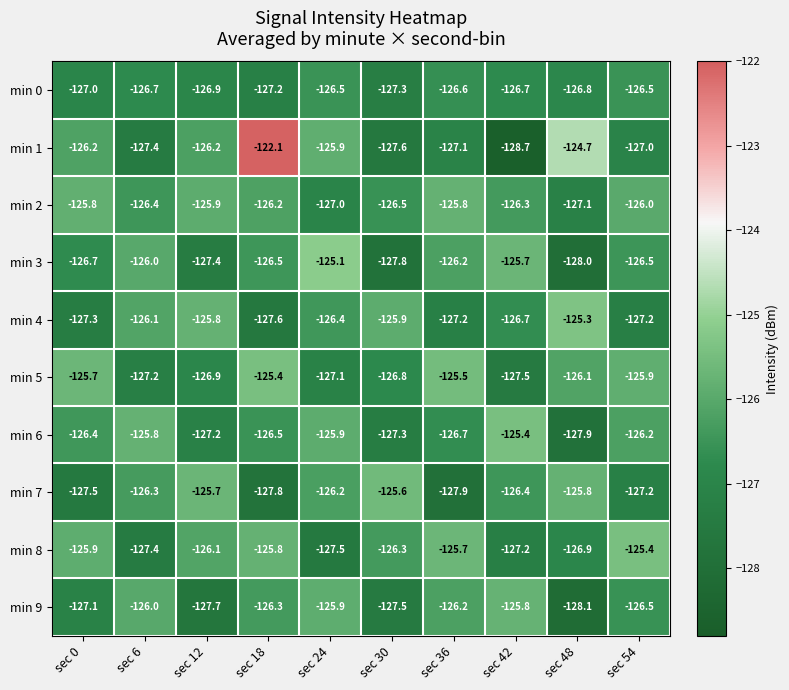

At which category is the sum across all series the highest?

sec 18